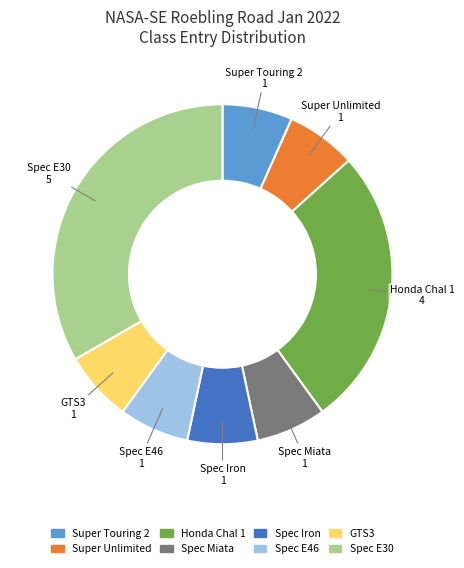

What is the ratio of the value at Honda Chal 1 to the value at Spec E30?

0.8